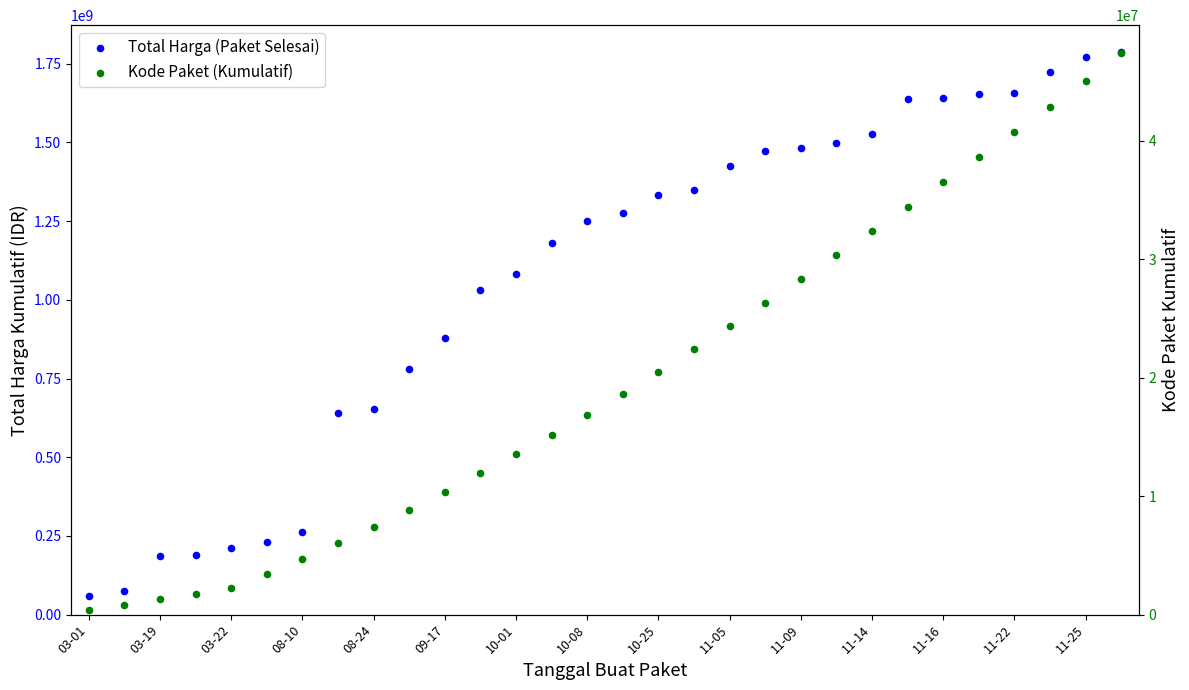

Which series has the largest total across all categories?

Total Harga (Paket Selesai)